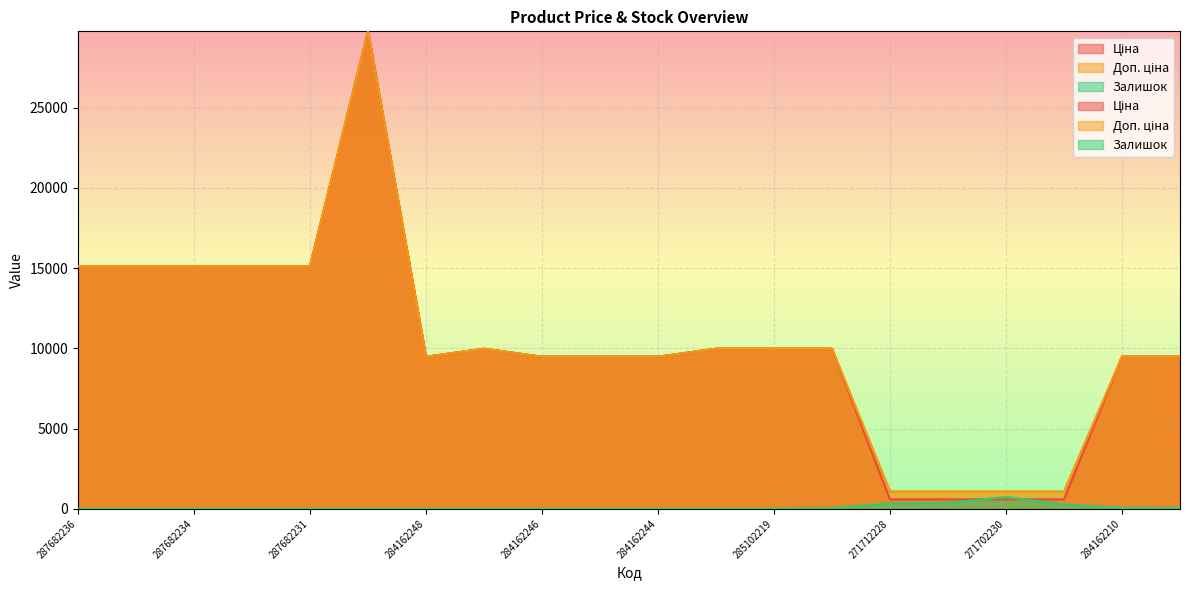

What is the total value across all series at 271712227?

2045.6